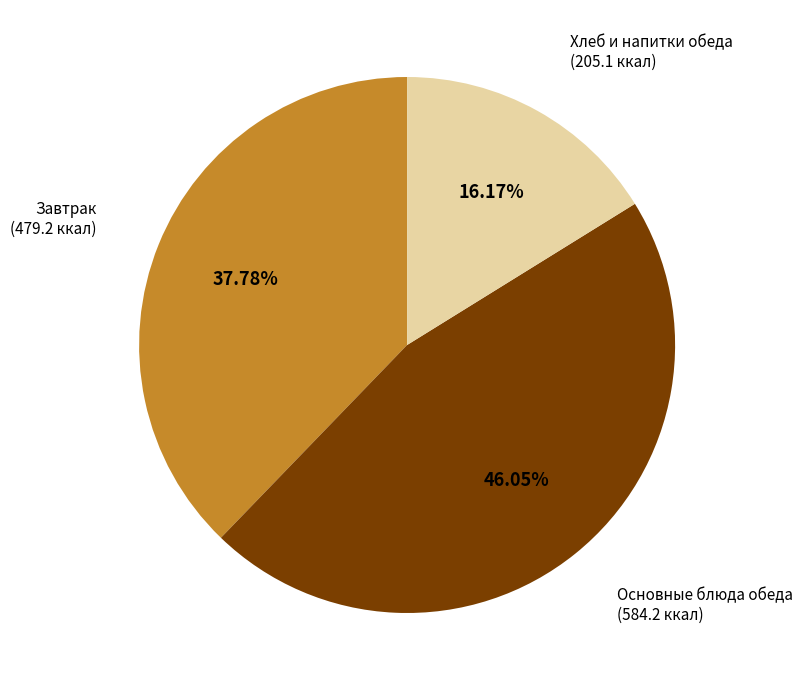

What is the smallest slice in the pie chart?

Хлеб и напитки обеда (205.1 ккал)